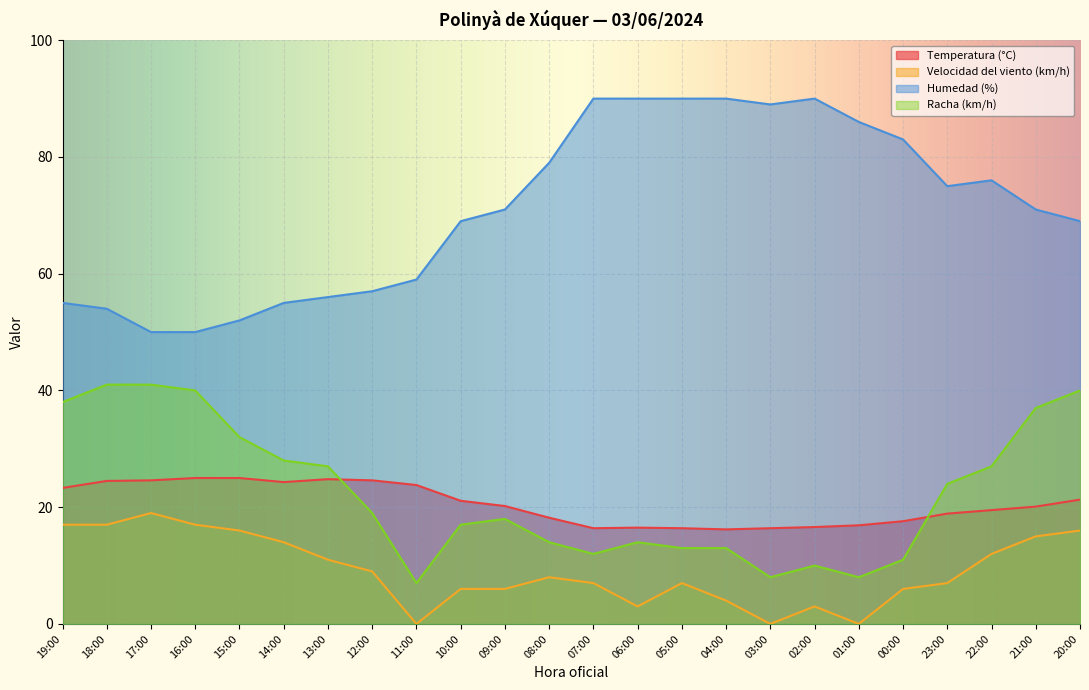

What is the approximate value of Velocidad del viento (km/h) at 16:00?

17.0